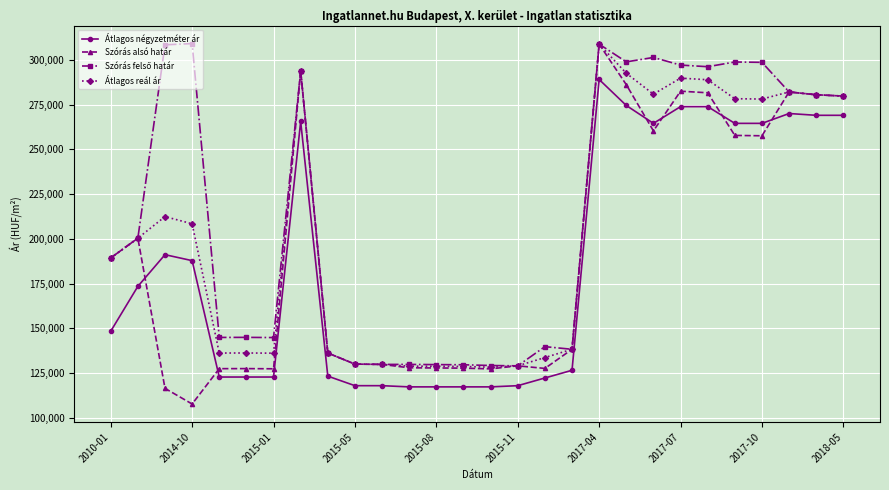

True or false: Átlagos négyzetméter ár and Átlagos reál ár intersect in this chart.

False